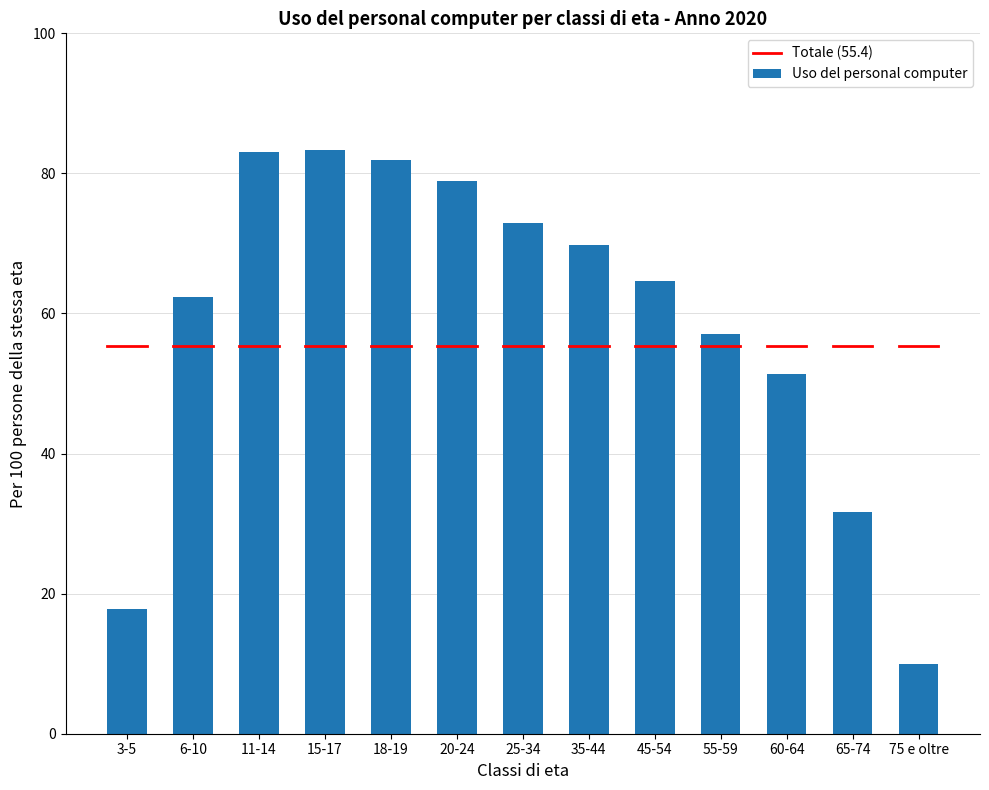

Which label corresponds to the smallest value in the chart?

75 e oltre